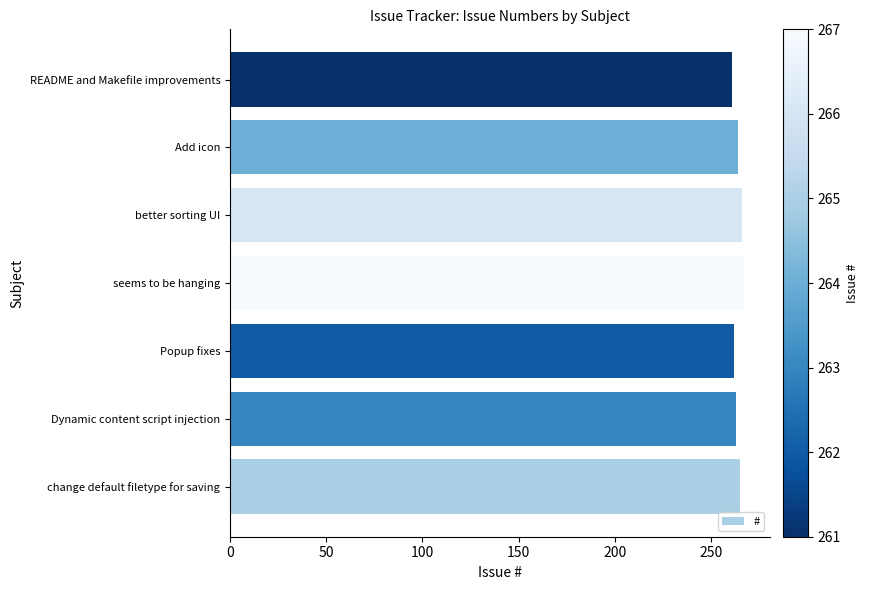

How many data points are less than 264?

3